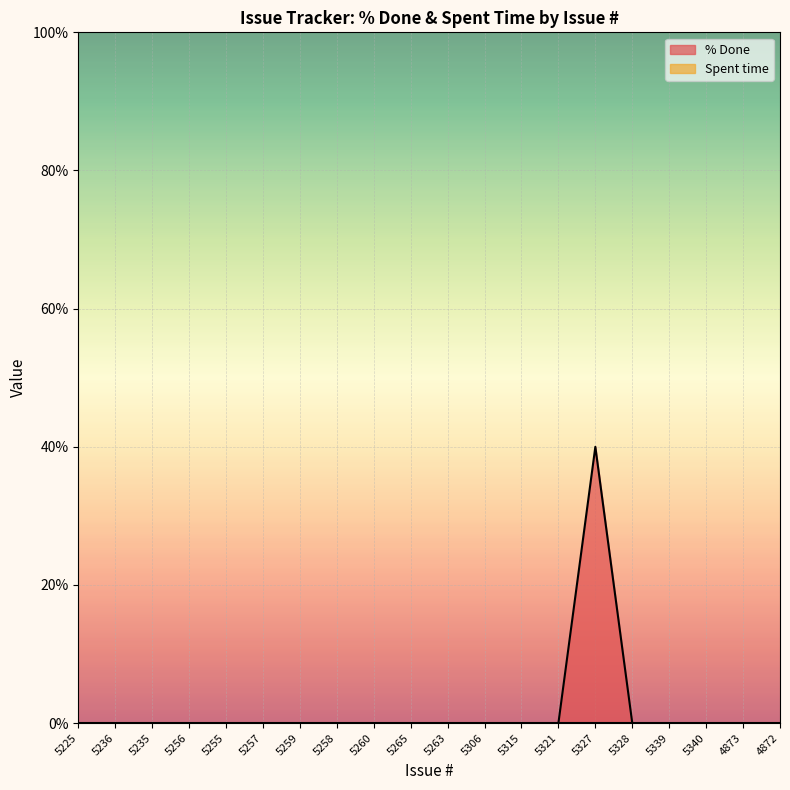

Rank the categories by value from lowest to highest.

5225, 5236, 5235, 5256, 5255, 5257, 5259, 5258, 5260, 5265, 5263, 5306, 5315, 5321, 5328, 5339, 5340, 4873, 4872, 5327